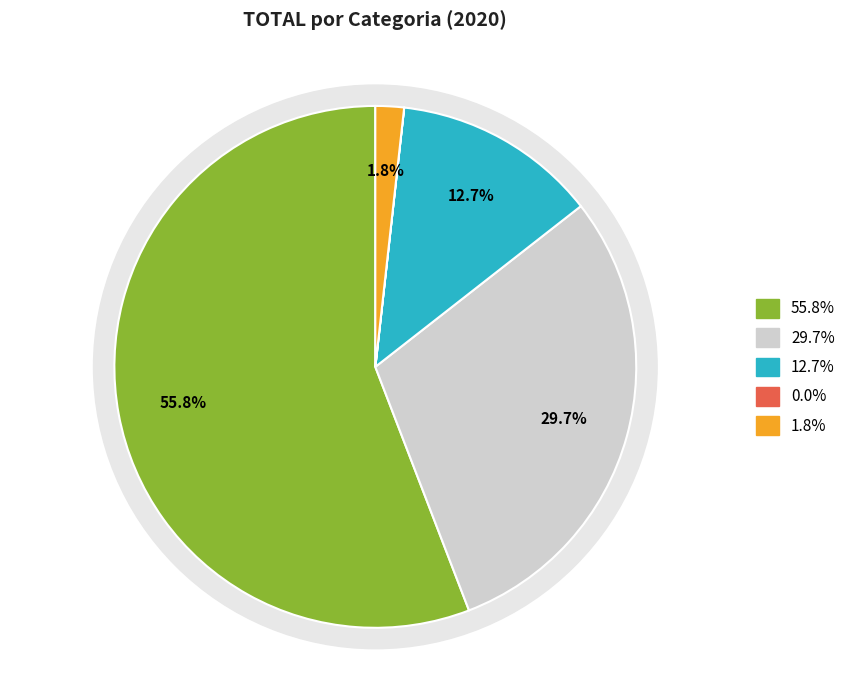

To the nearest percent, what portion does SEGURANÇA represent?

2%